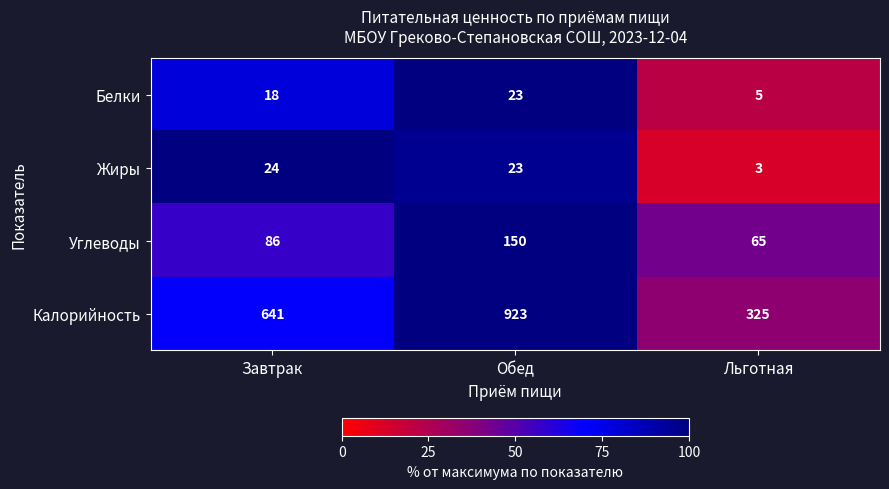

How many series are shown in this chart?

4